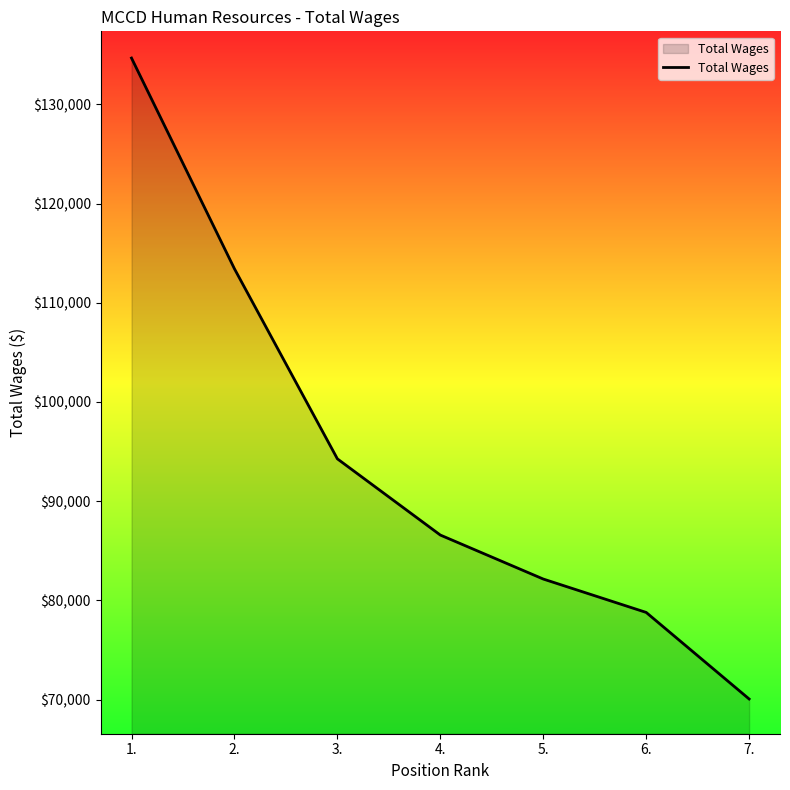

The chart shows a value of 82147 at 5.. True or false?

True